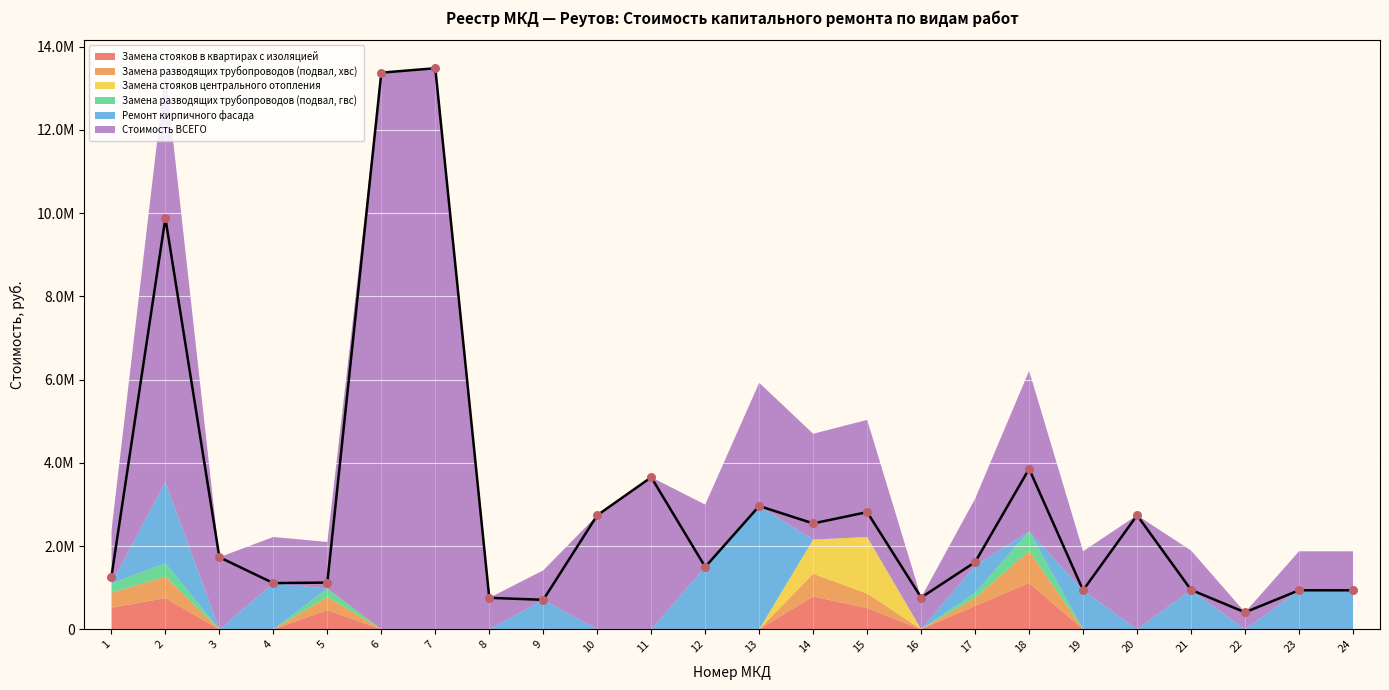

Is the value of Замена разводящих трубопроводов (подвал, гвс) at 15 greater than the value of Замена стояков в квартирах с изоляцией at 16?

No